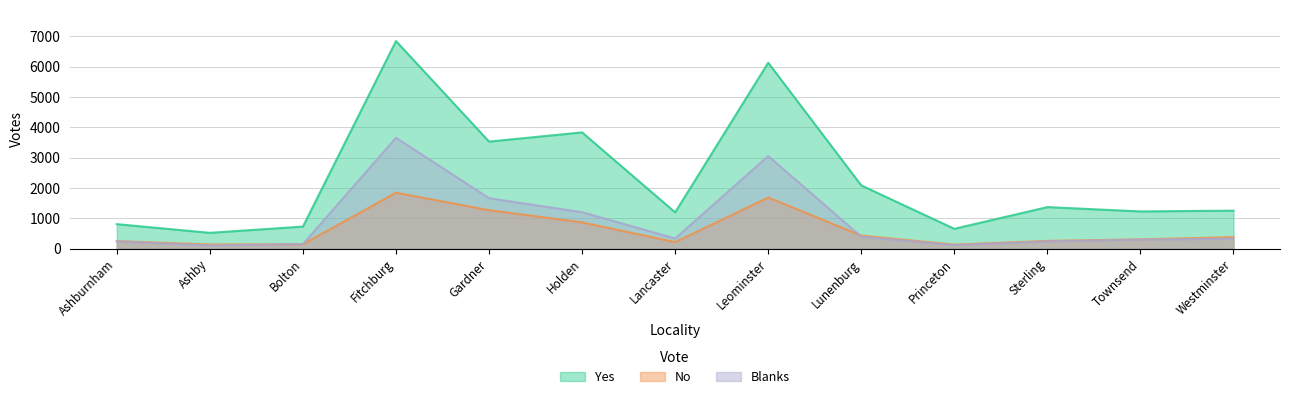

Which label corresponds to the smallest value in the chart?

Ashby